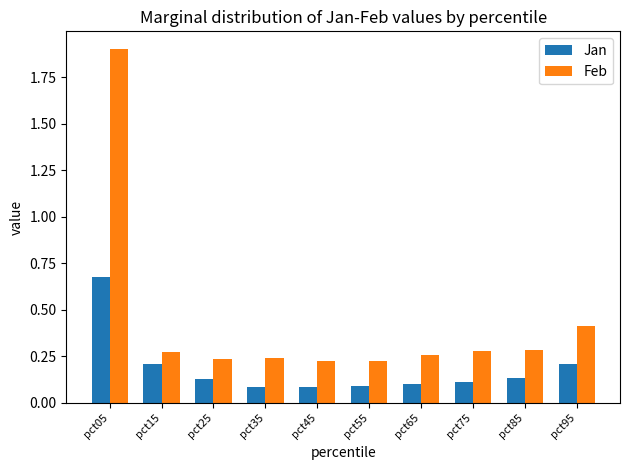

Is it true that Feb equals 0.5 at pct15?

False